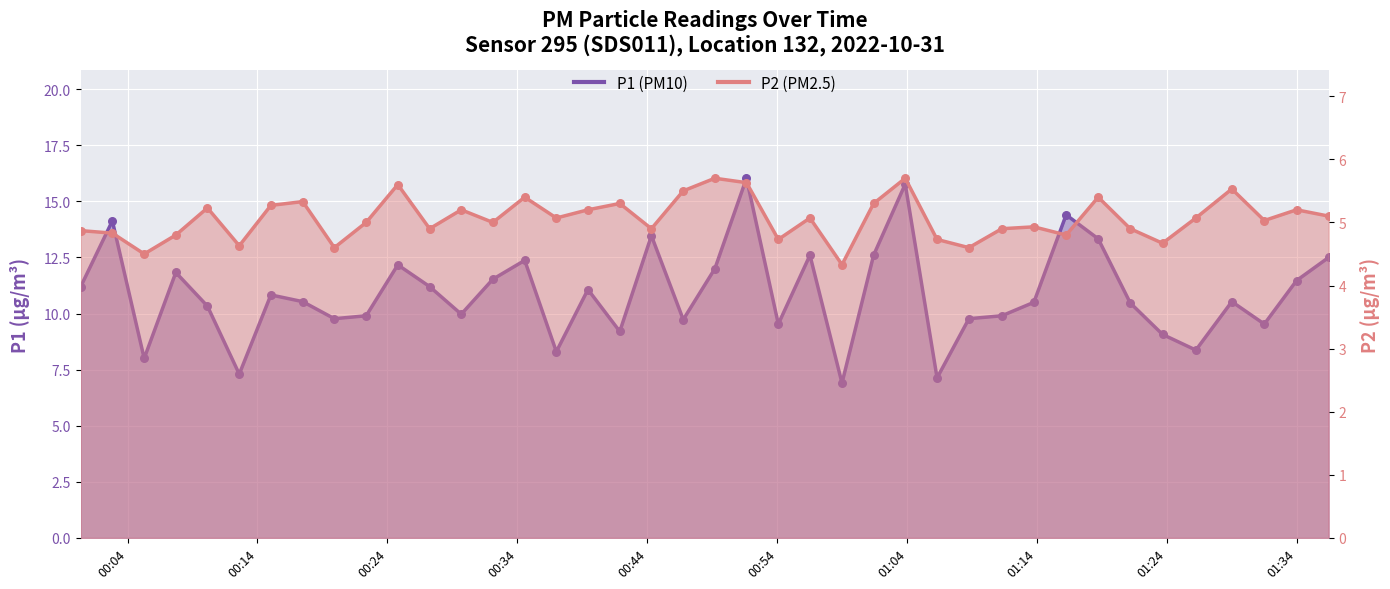

What is the total value across all series at 2022-10-31T00:07:43?

16.6